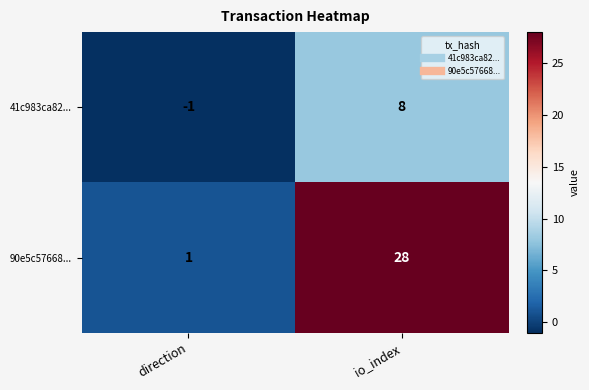

Is it true that 41c983ca82... equals -1 at direction?

True